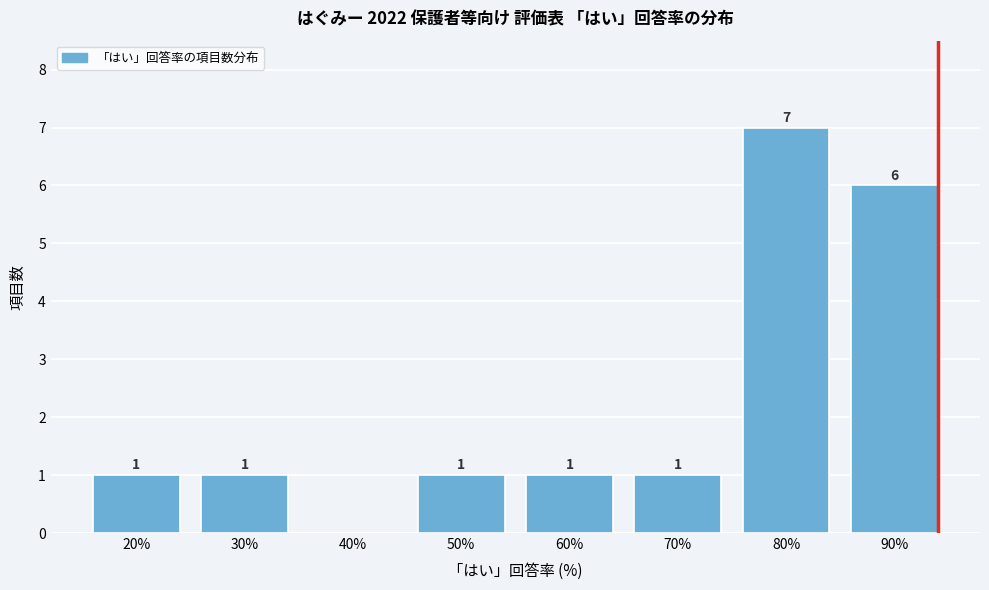

Reading left to right, transcribe all the data shown in this chart.

20%=1	30%=1	40%=0	50%=1	60%=1	70%=1	80%=7	90%=6